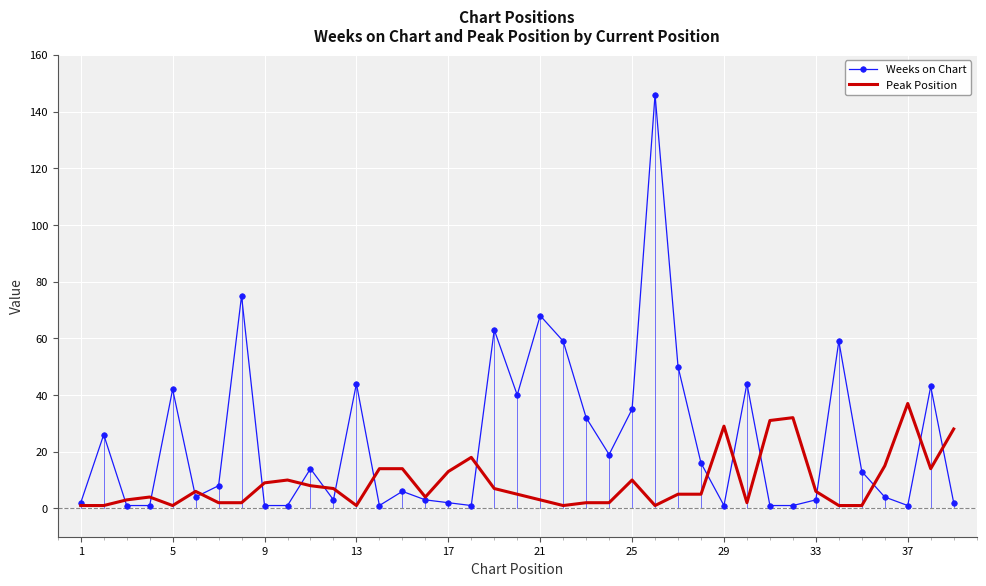

Which series has the largest range (max minus min)?

Weeks on Chart